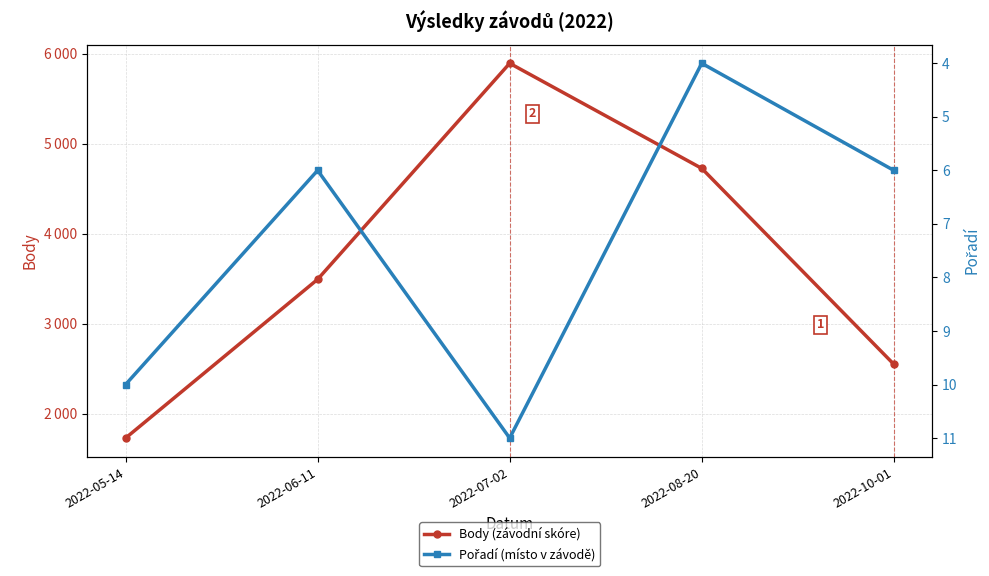

What is the difference between the Body values at 2022-10-01 and 2022-08-20?

2175